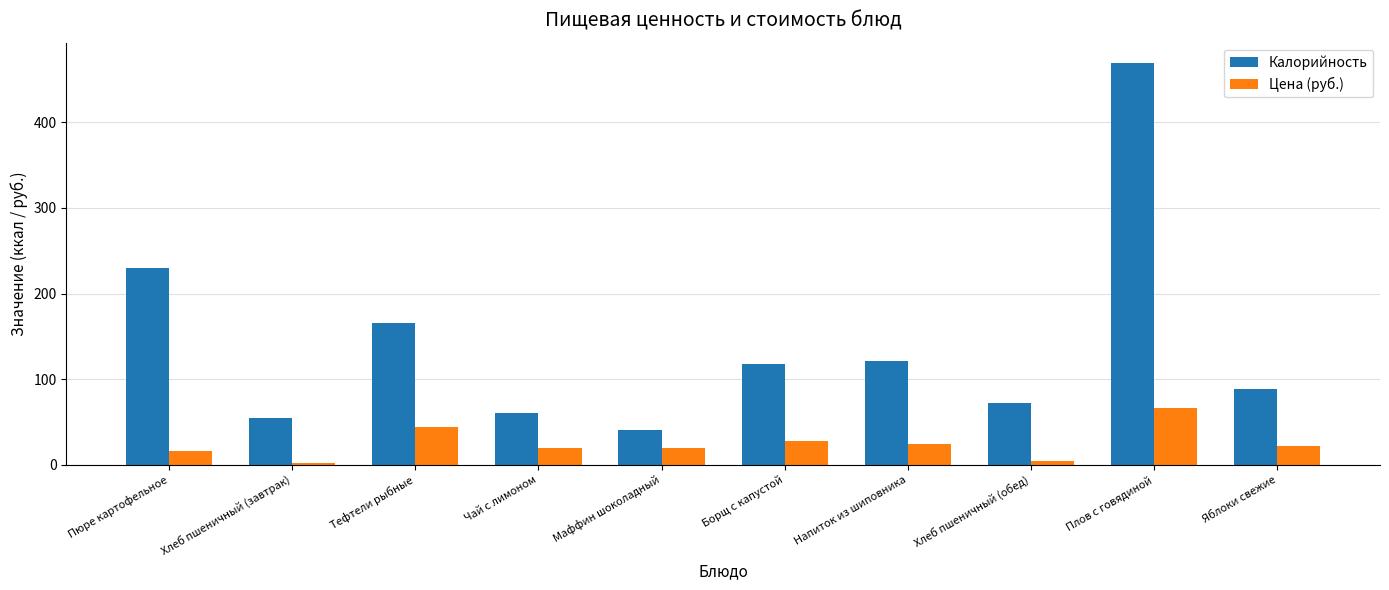

How many bars are there in total?

20